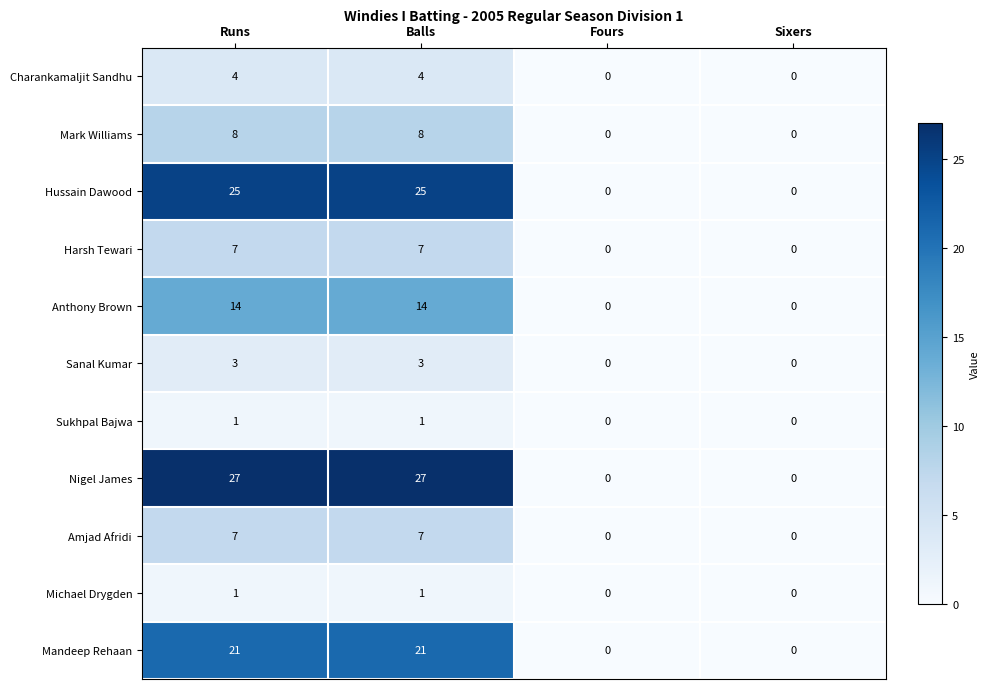

What is the spread (max minus min) of values at Balls?

26